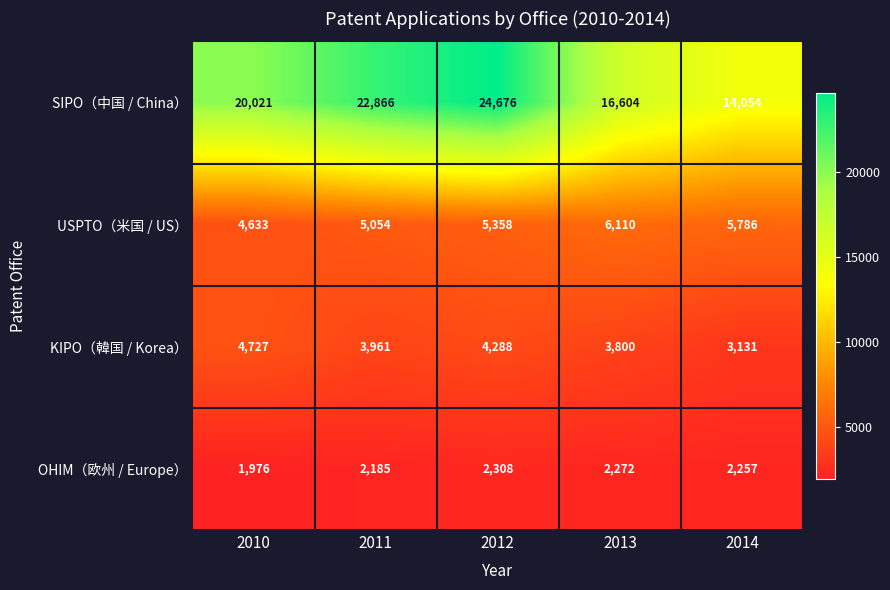

Which label corresponds to the largest value in the chart?

2012